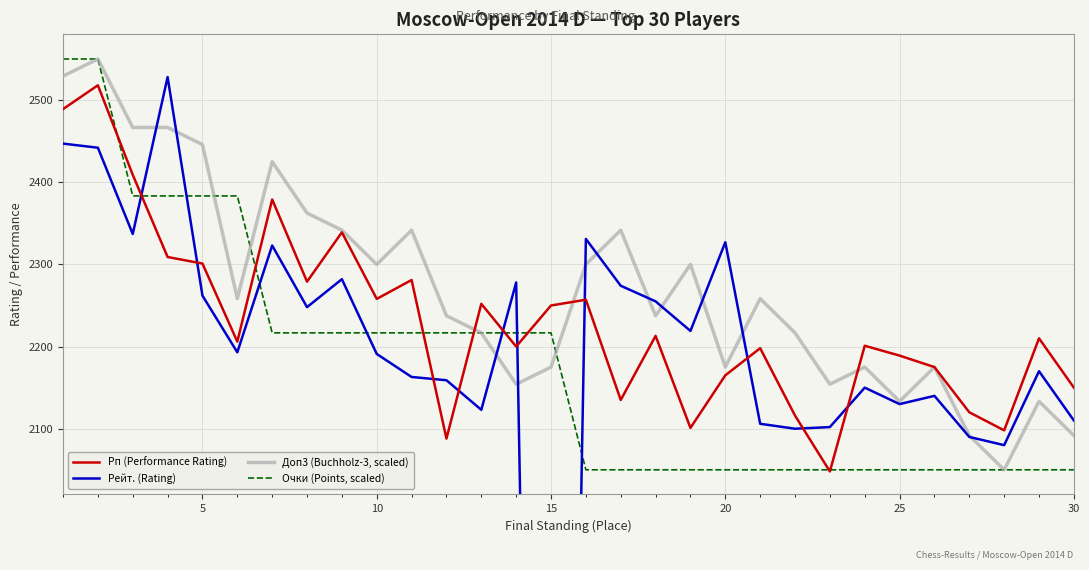

What are all the series names shown in the legend?

Рп (Performance Rating), Рейт. (Rating), Доп3 (Buchholz-3, scaled), Очки (Points, scaled)